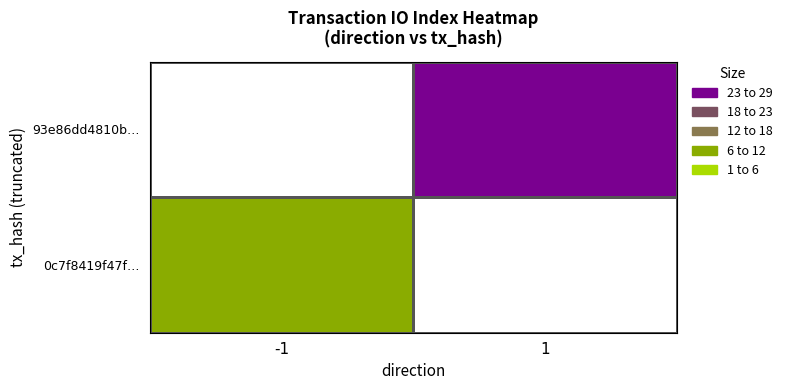

Rank the series by their average value, from highest to lowest.

93e86dd4810b…, 0c7f8419f47f…